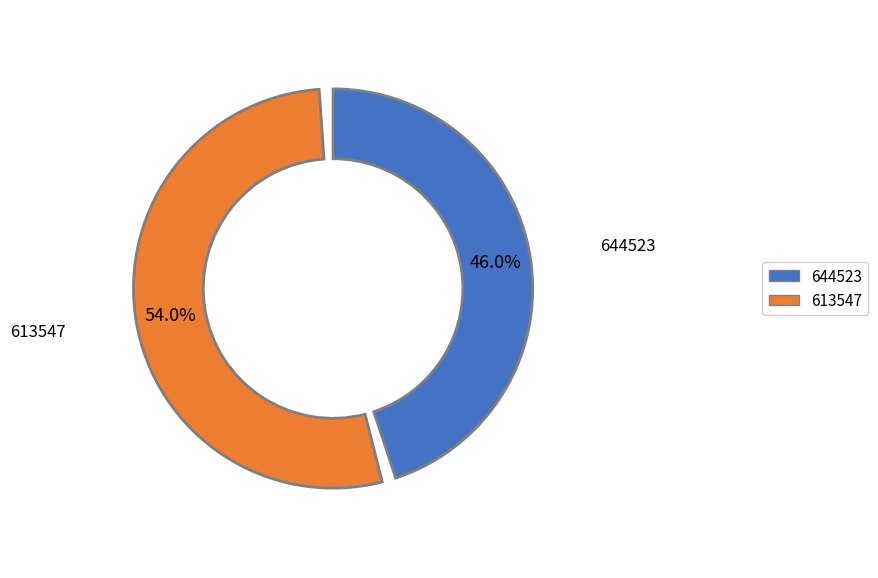

What is the majority slice?

613547